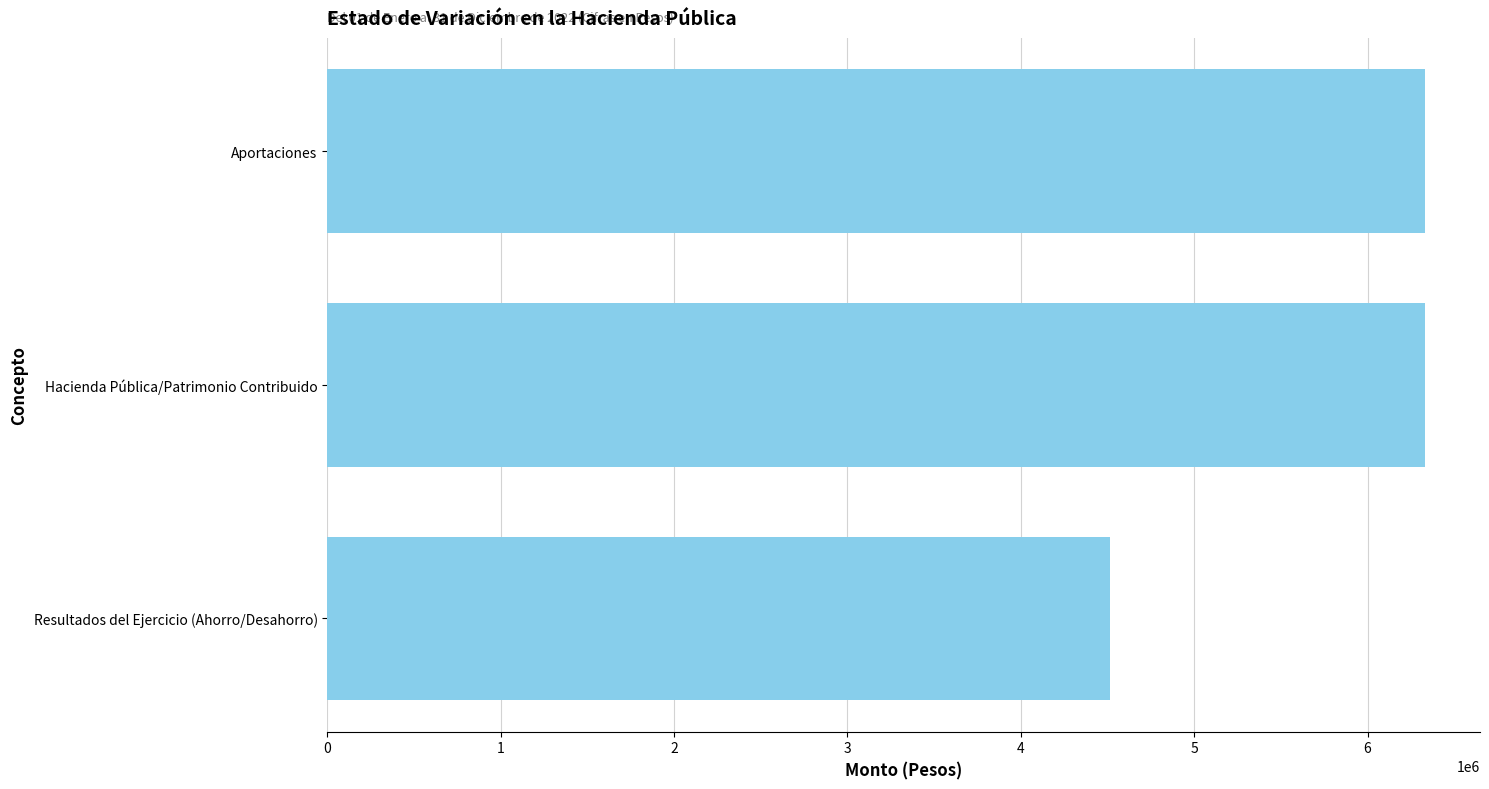

How many categories are shown in the chart?

3